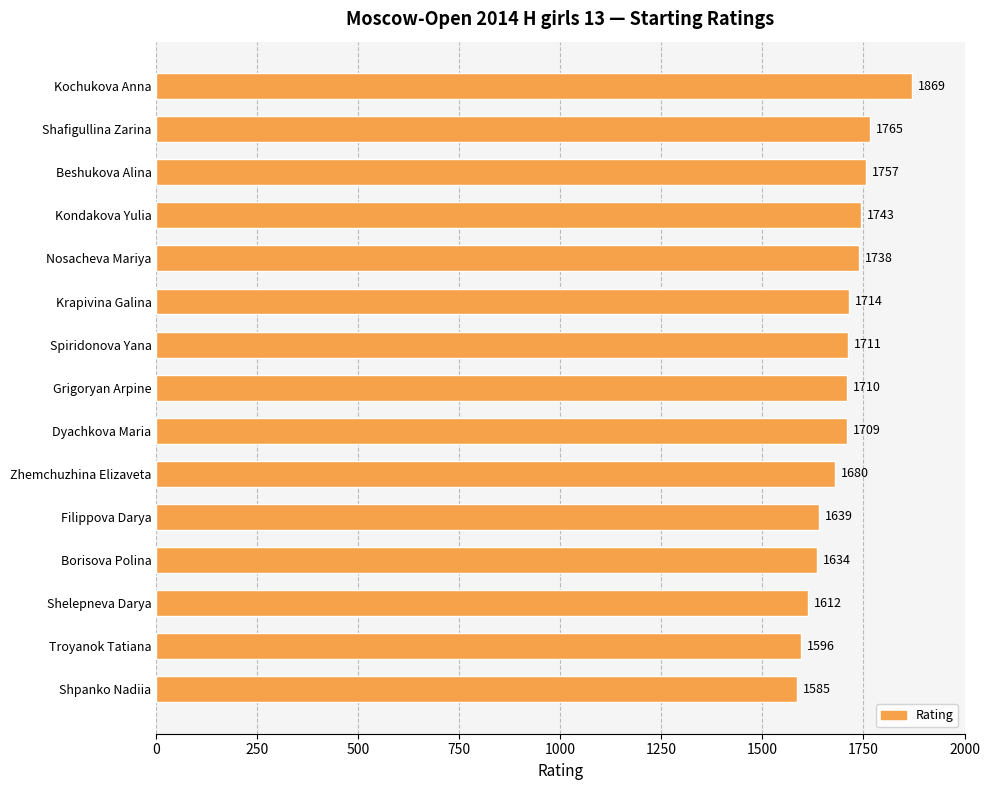

Which label corresponds to the smallest value in the chart?

Shpanko Nadiia